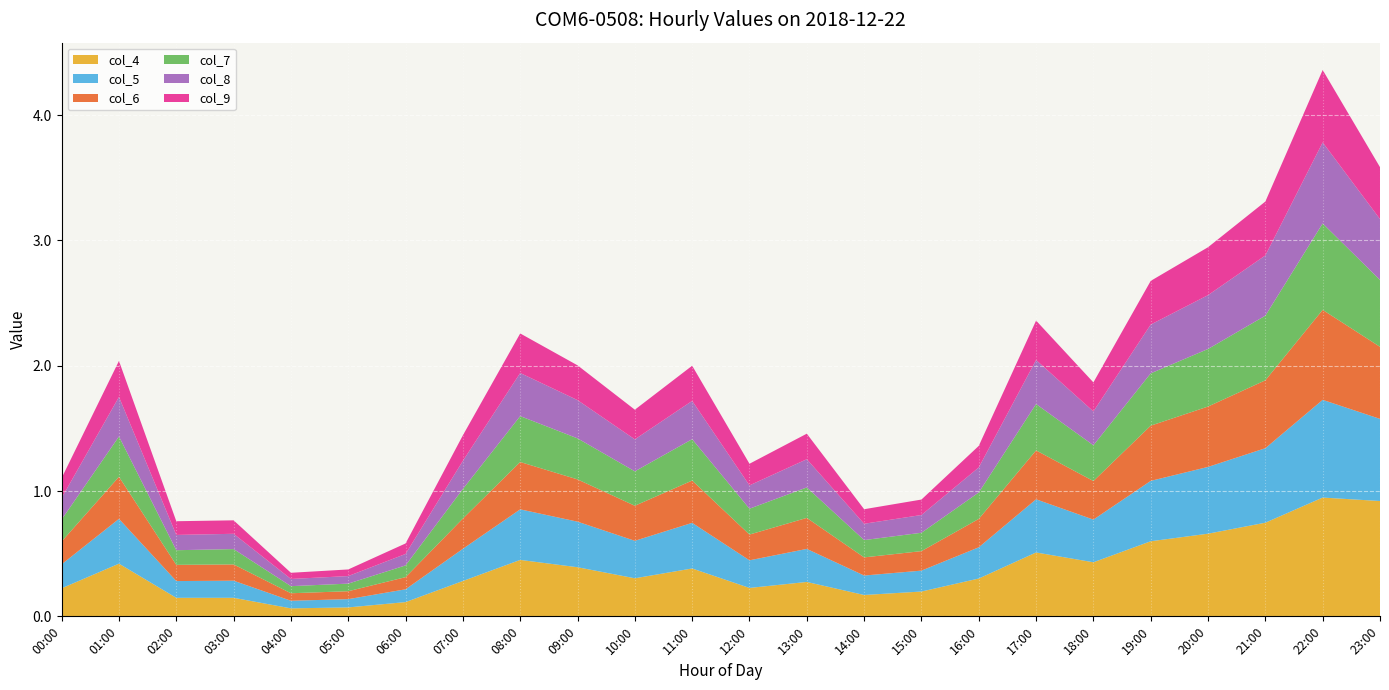

Reading left to right, list all the values displayed in this chart.

col_4: 0.2	0.4	0.1	0.1	0.1	0.1	0.1	0.3	0.5	0.4	0.3	0.4	0.2	0.3	0.2	0.2	0.3	0.5	0.4	0.6	0.7	0.7	0.9	0.9
col_5: 0.2	0.4	0.1	0.1	0.1	0.1	0.1	0.3	0.4	0.4	0.3	0.4	0.2	0.3	0.2	0.2	0.2	0.4	0.3	0.5	0.5	0.6	0.8	0.7
col_6: 0.2	0.3	0.1	0.1	0.1	0.1	0.1	0.2	0.4	0.3	0.3	0.3	0.2	0.2	0.1	0.2	0.2	0.4	0.3	0.4	0.5	0.5	0.7	0.6
col_7: 0.2	0.3	0.1	0.1	0.1	0.1	0.1	0.2	0.4	0.3	0.3	0.3	0.2	0.2	0.1	0.1	0.2	0.4	0.3	0.4	0.5	0.5	0.7	0.5
col_8: 0.2	0.3	0.1	0.1	0.1	0.1	0.1	0.2	0.3	0.3	0.3	0.3	0.2	0.2	0.1	0.1	0.2	0.4	0.3	0.4	0.4	0.5	0.6	0.5
col_9: 0.2	0.3	0.1	0.1	0.0	0.1	0.1	0.2	0.3	0.3	0.2	0.3	0.2	0.2	0.1	0.1	0.2	0.3	0.2	0.3	0.4	0.4	0.6	0.4